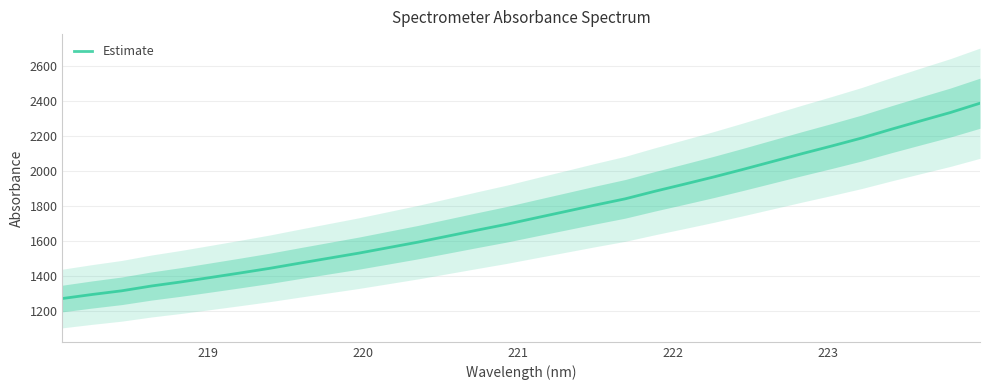

What is the maximum value for Estimate?

2387.7